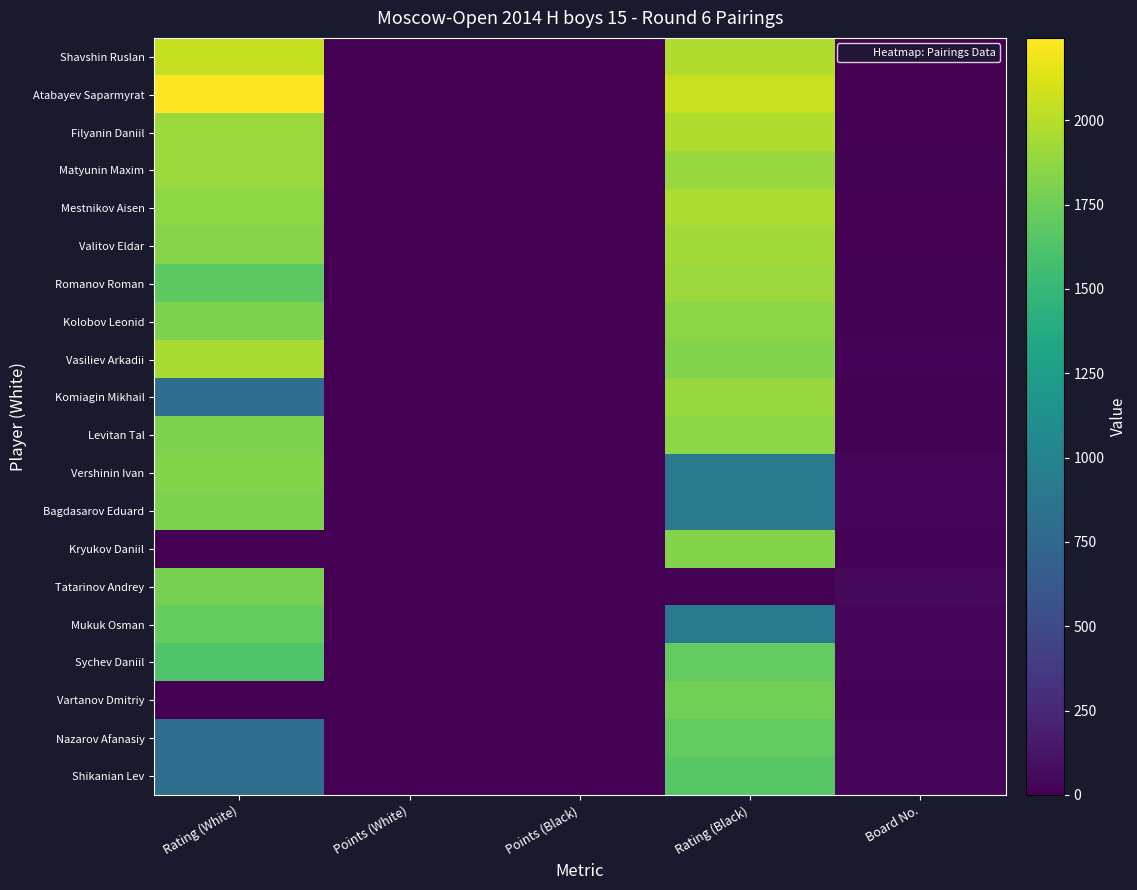

What is the difference between the highest and lowest values at Board No.?

59.0